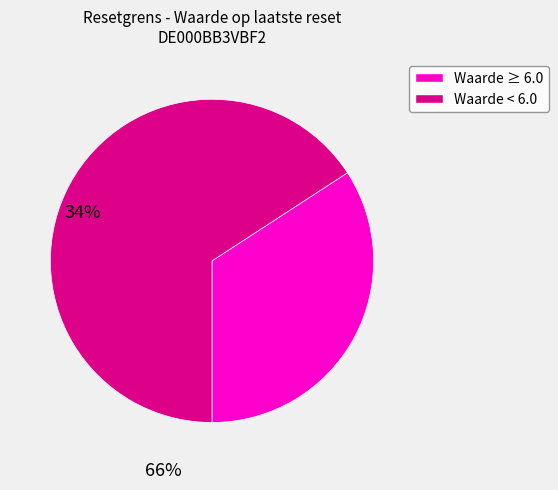

How many slices are in this pie chart?

2